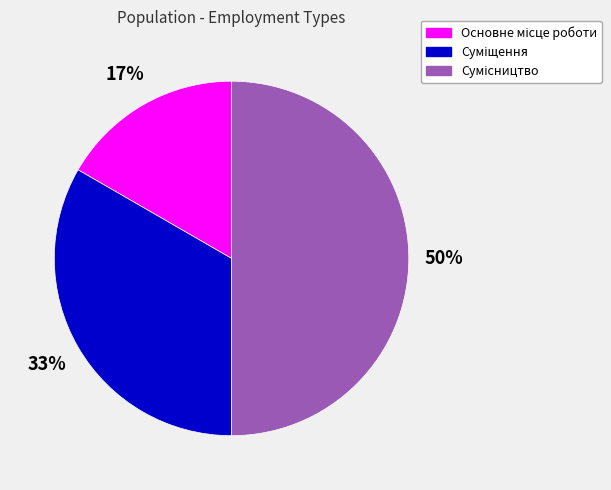

To the nearest percent, what is the difference between the largest and smallest slice percentages?

33%